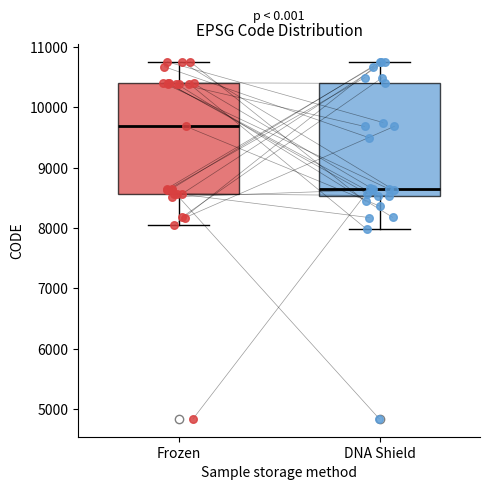

Where is the upper edge of the box for Frozen on the y-axis? The values are not printed on the chart, so give them approximately, as read against the axis.

10400